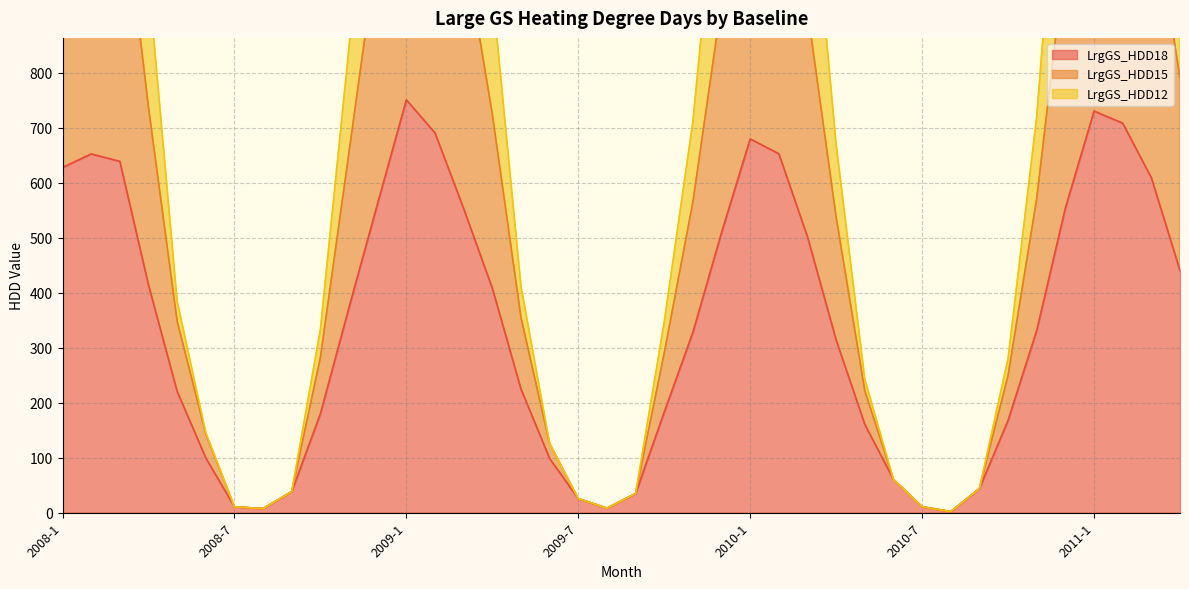

At how many categories does at least one series exceed 1284?

13